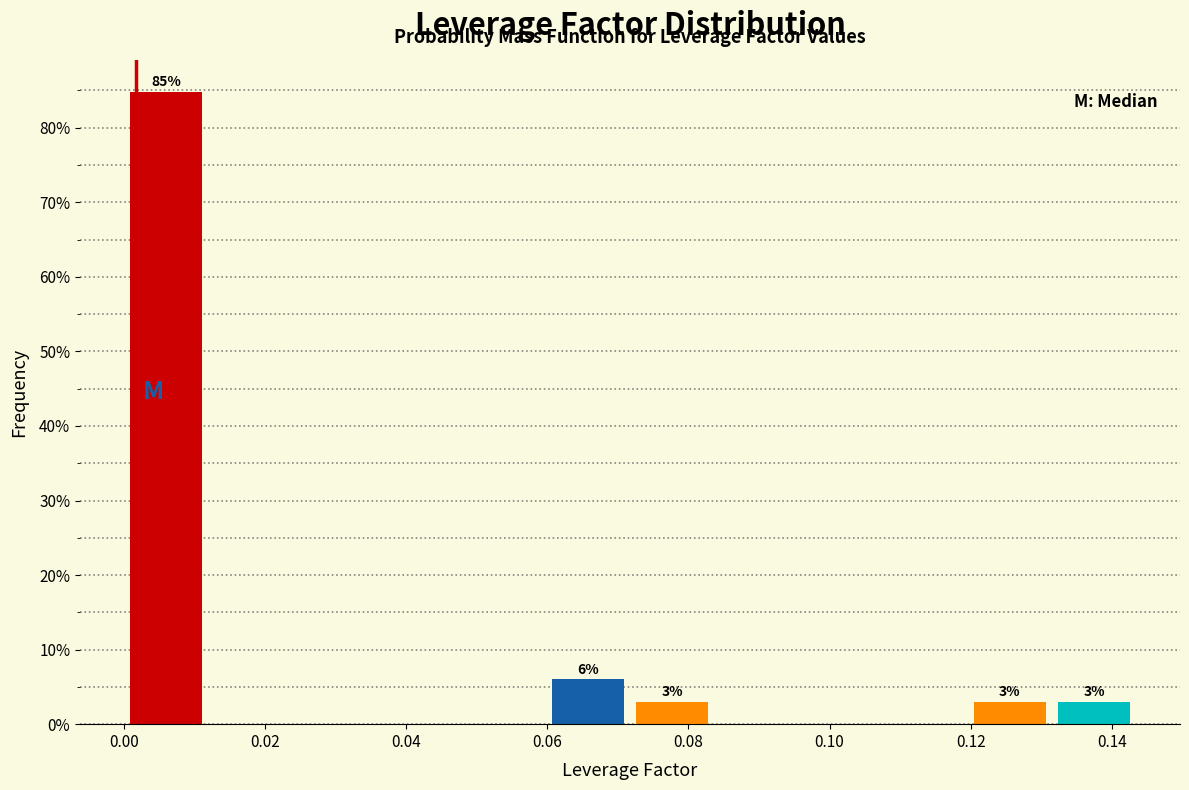

Which range on the x-axis has the tallest bar?

0.000 to 0.012